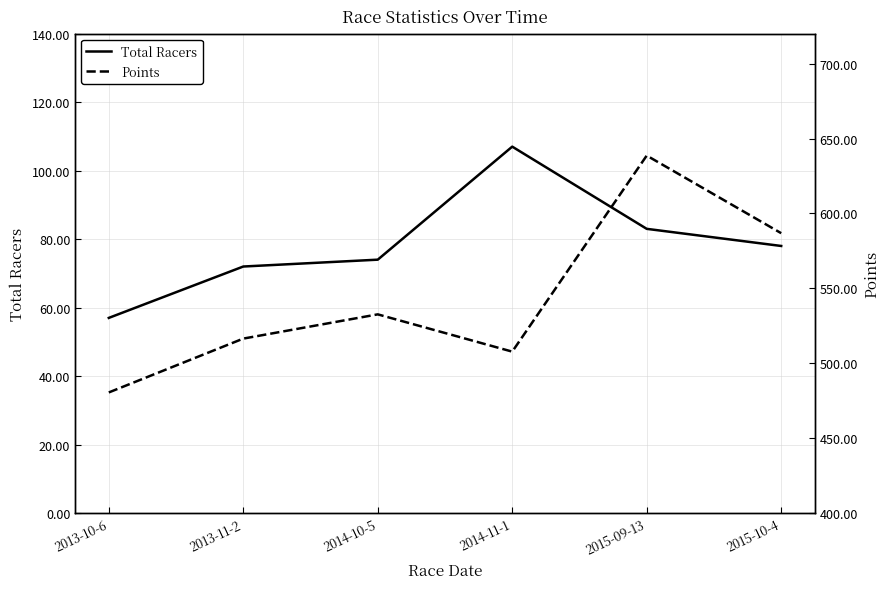

At which category is the sum across all series the highest?

2015-09-13